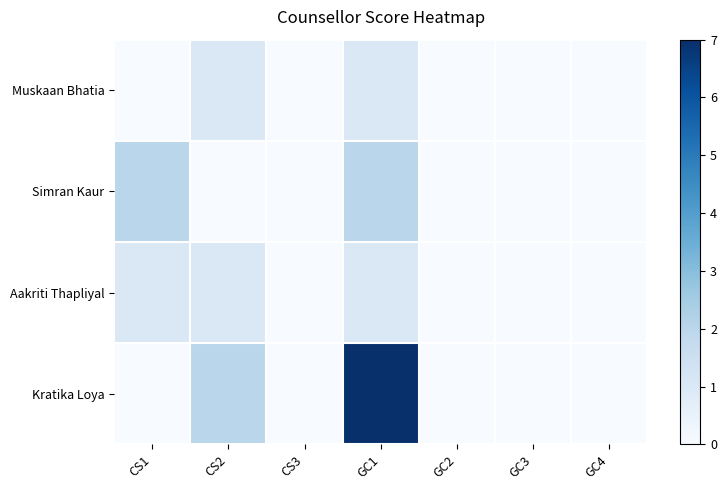

Which series has the largest total across all categories?

Kratika Loya